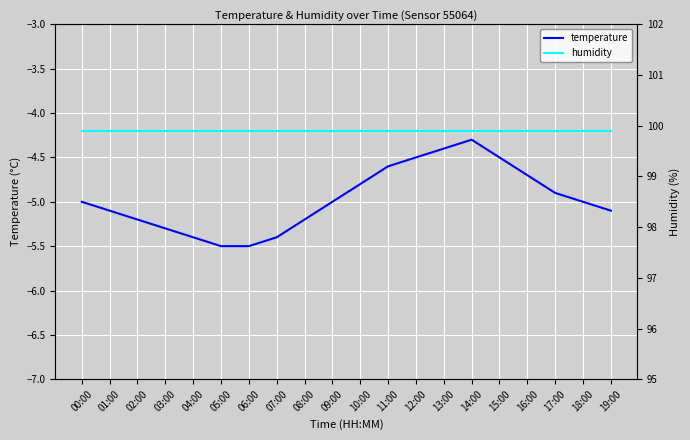

The value of humidity at 07:00 is 57.2. True or false?

False